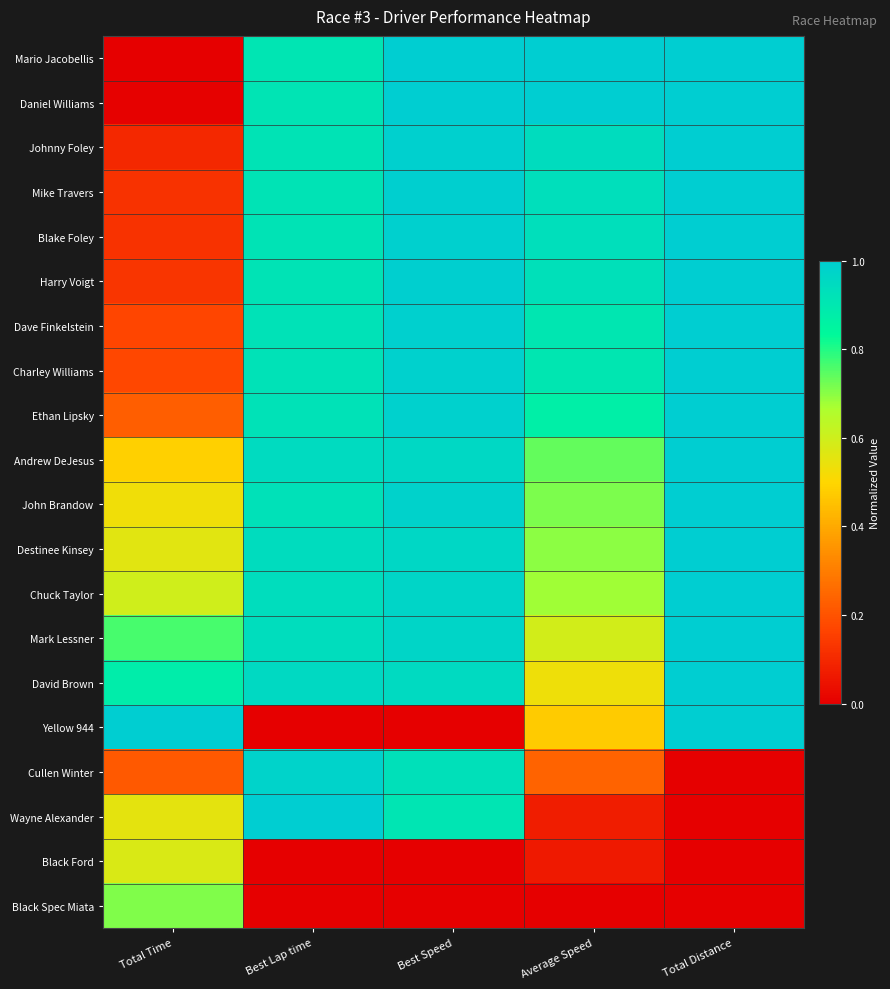

At which category is the sum across all series the highest?

Best Speed